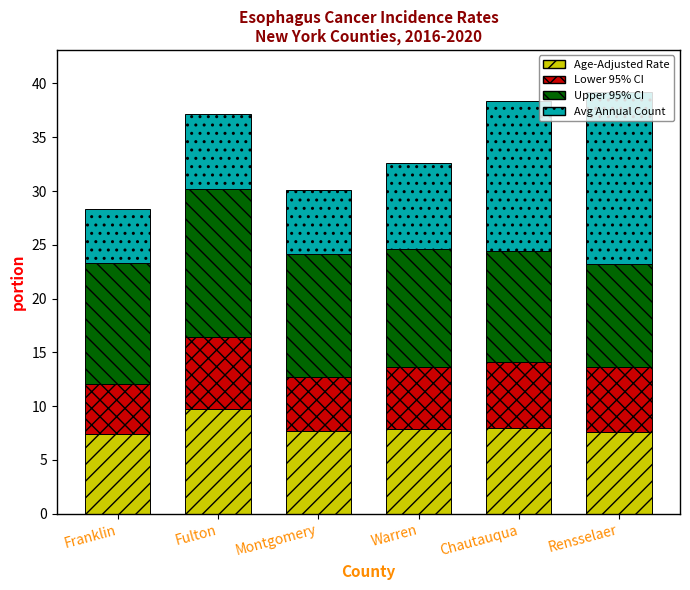

At which label does Age-Adjusted Rate reach its peak?

Fulton